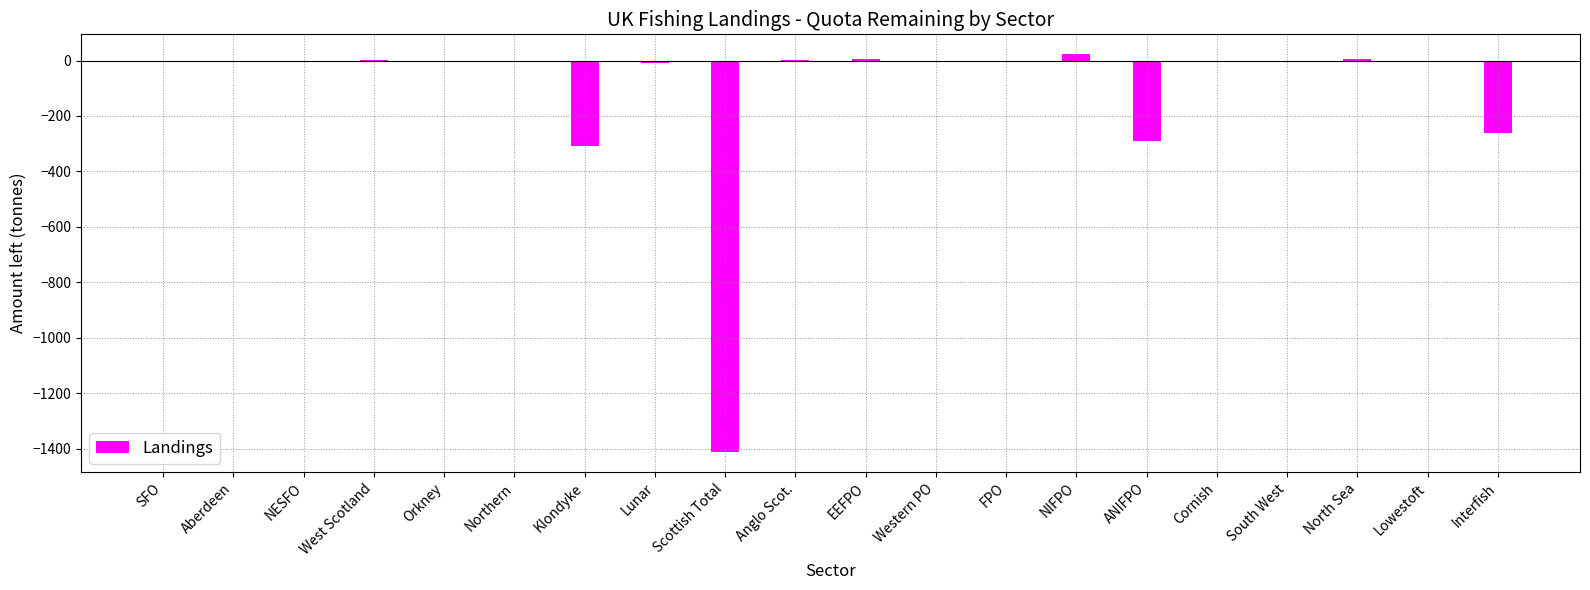

What is the sum of all values?

-2247.5